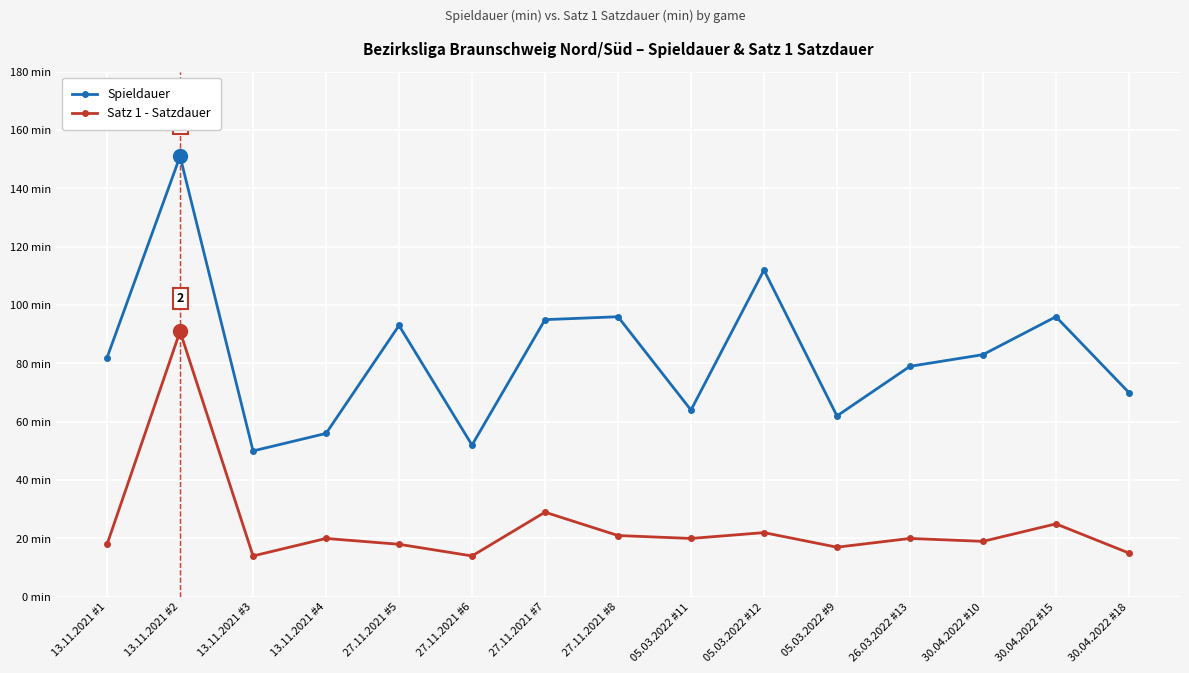

What are all the series names shown in the legend?

Spieldauer, Satz 1 - Satzdauer